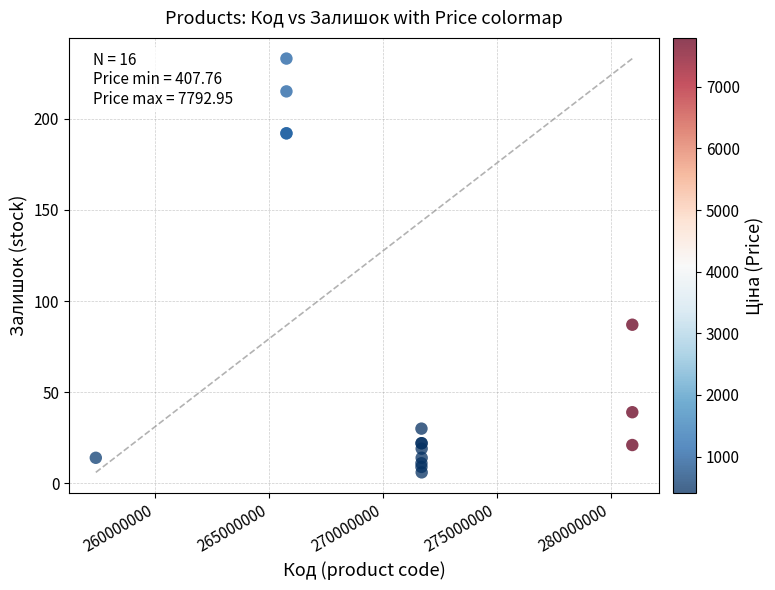

What Y value in the scatter plot is closest to 119?

87